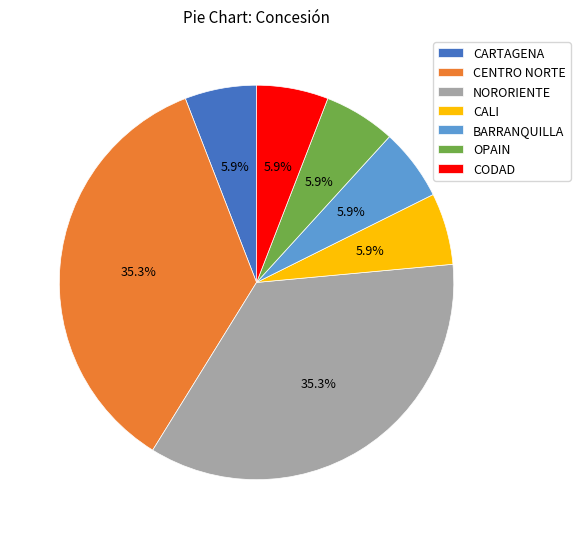

The CARTAGENA slice represents 16% of the pie. True or false?

False